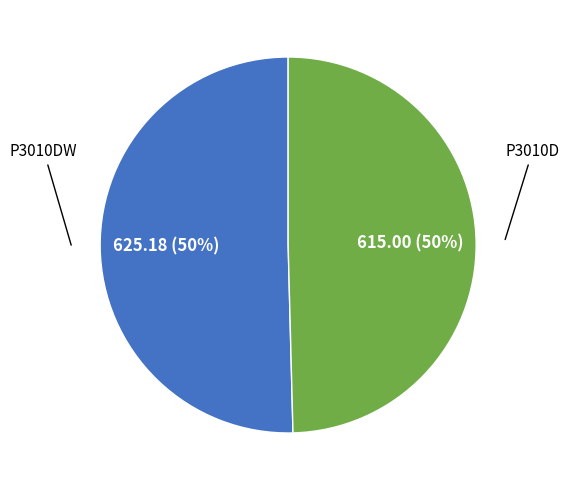

To the nearest percent, what is the average slice percentage?

50%